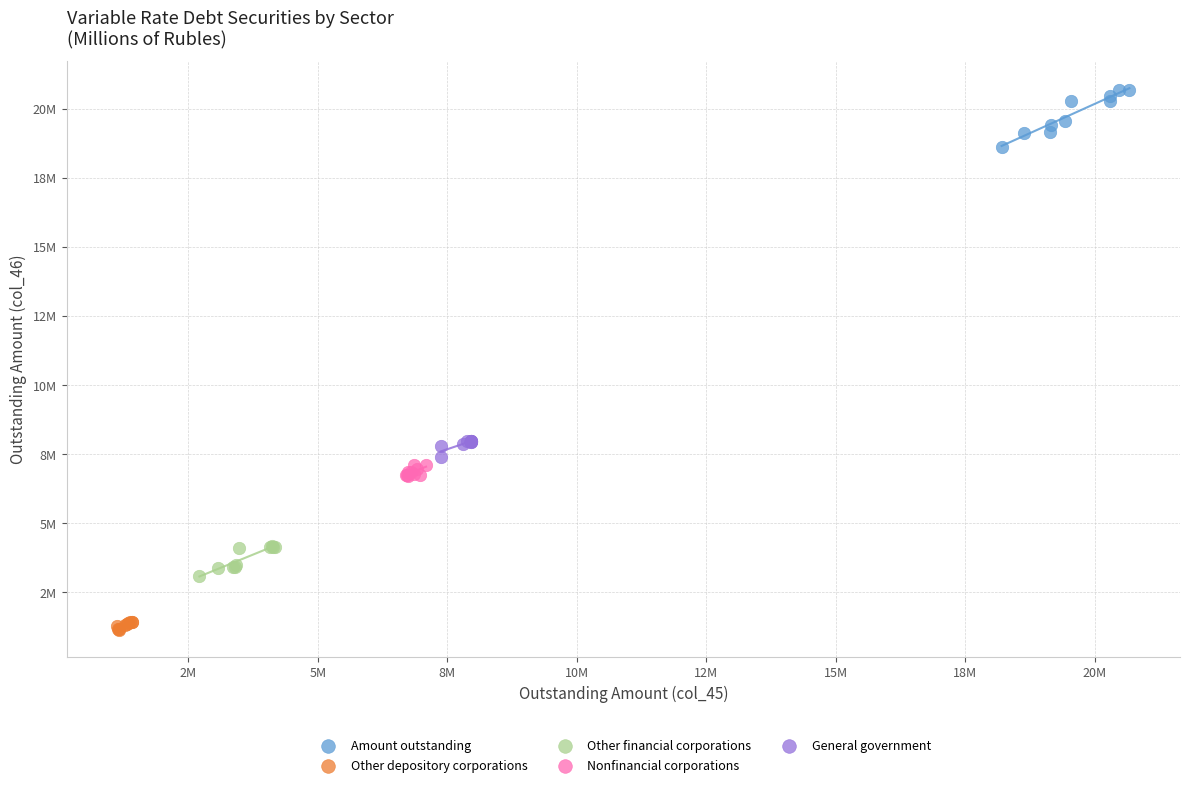

Which series reaches the minimum Y coordinate?

Other depository corporations